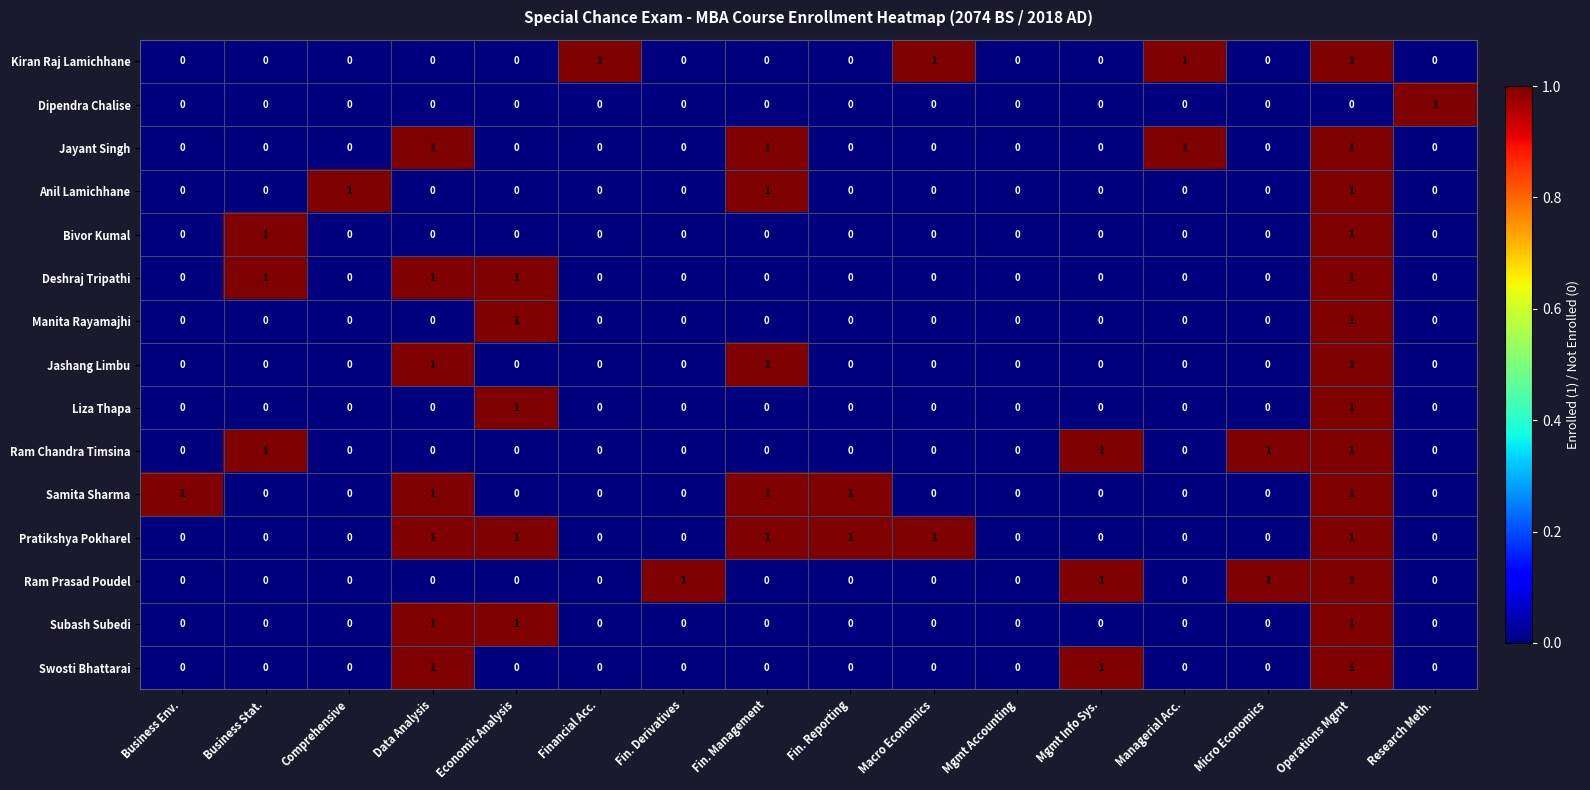

How many Swosti Bhattarai values are between 0 and 1?

16